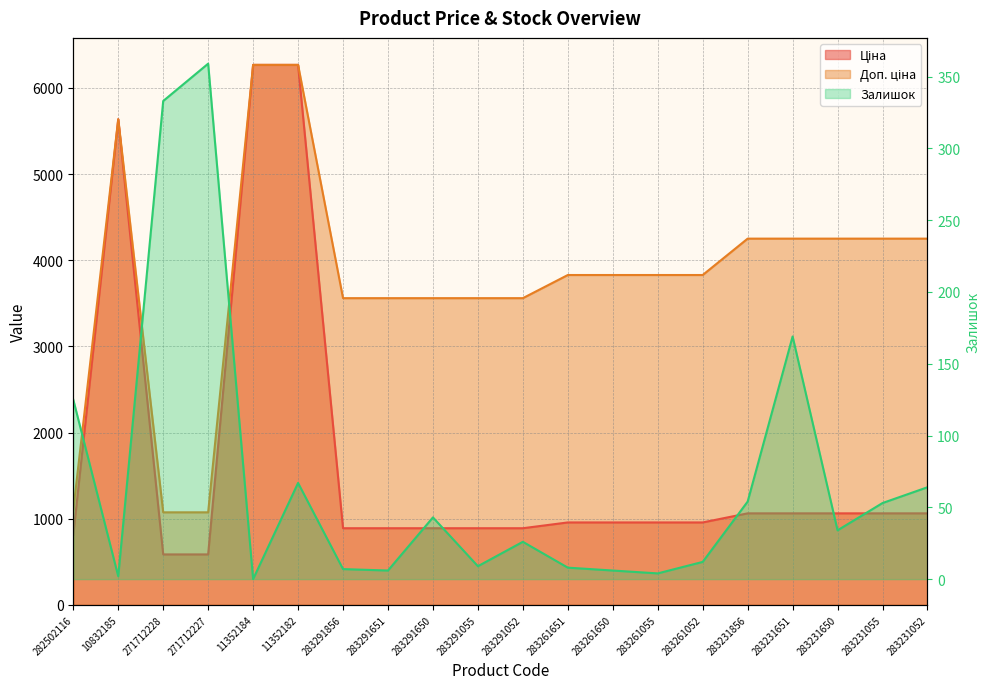

What is the value of the Ціна point at the 2nd from the left?

5636.0